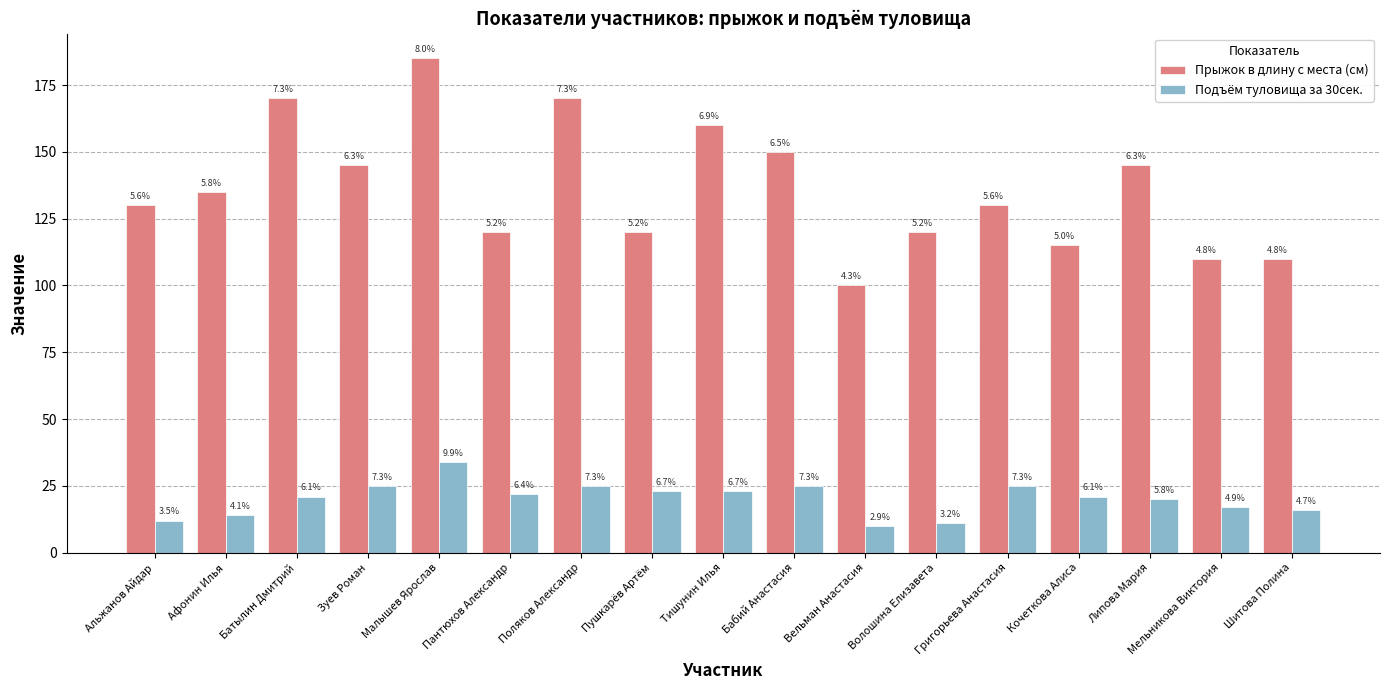

What are all the series names shown in the legend?

Прыжок в длину с места (см), Подъём туловища за 30сек.